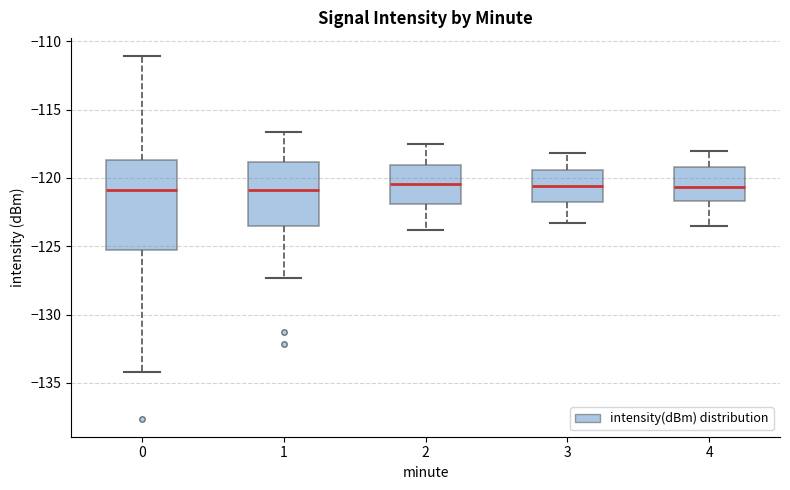

Where does the median line of the box at x = 3 sit on the y-axis? The values are not printed on the chart, so give them approximately, as read against the axis.

-120.5